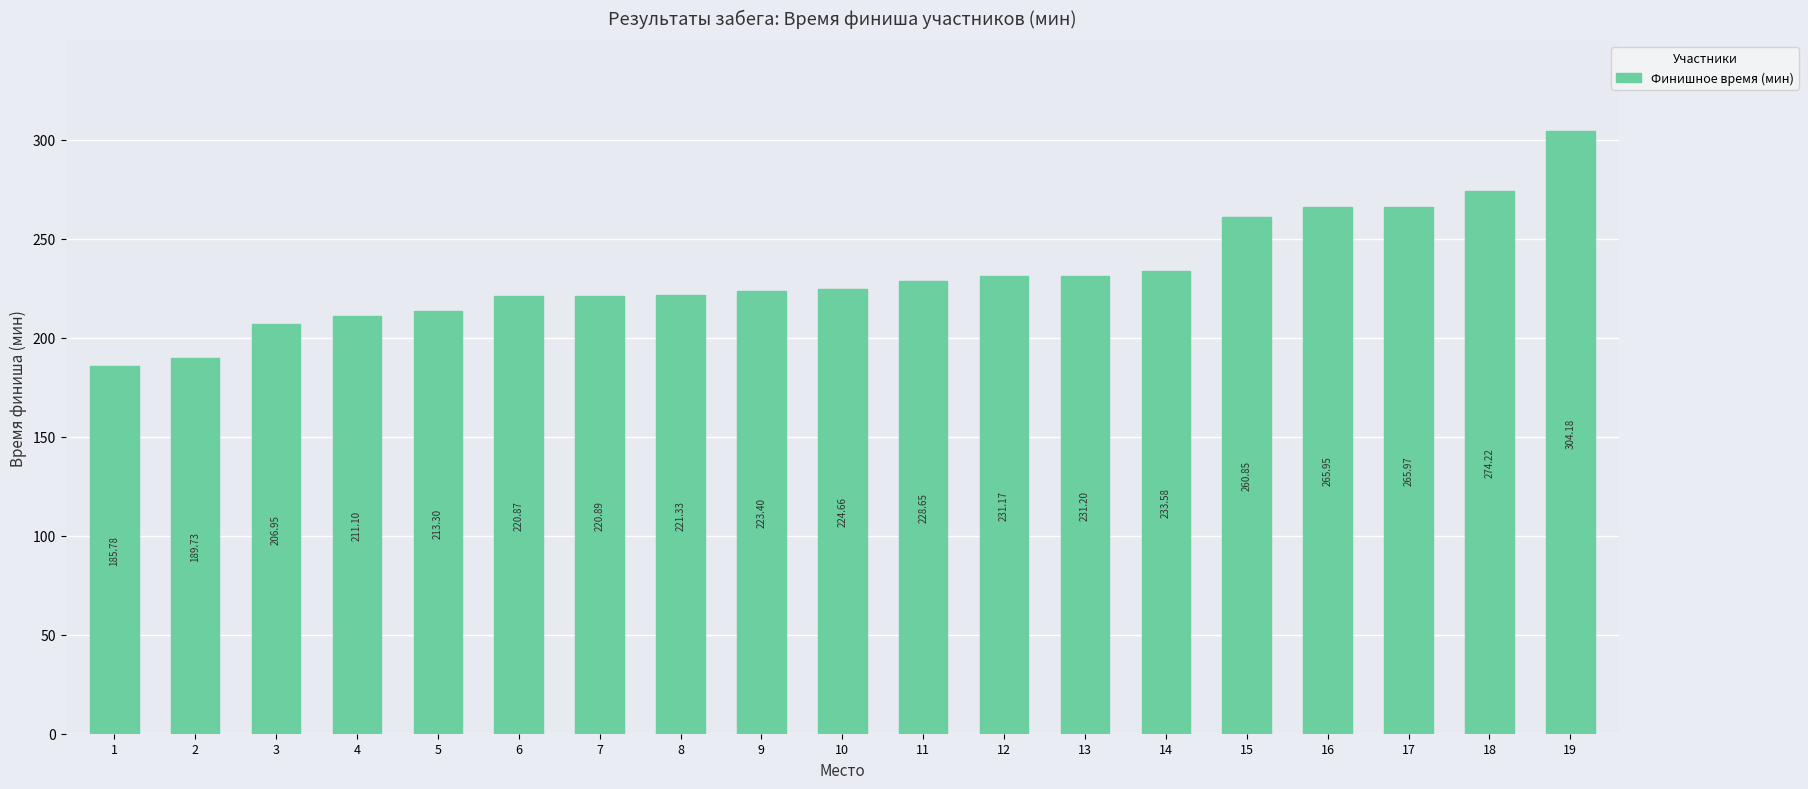

Is it true that the value at 17 is 266.0?

True